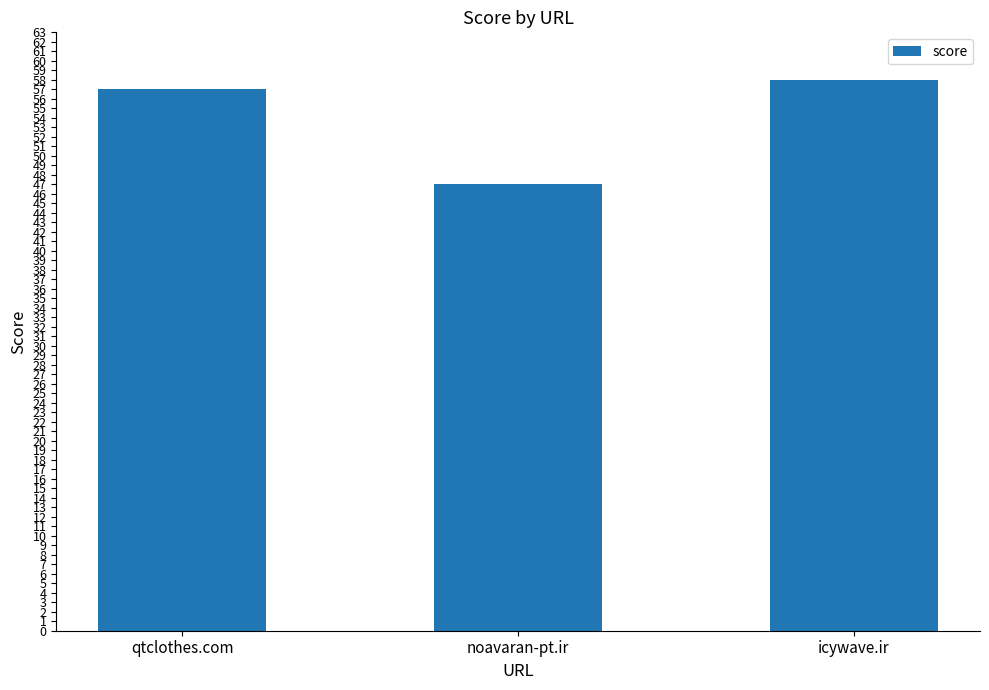

The chart shows a value of 33 at icywave.ir. True or false?

False